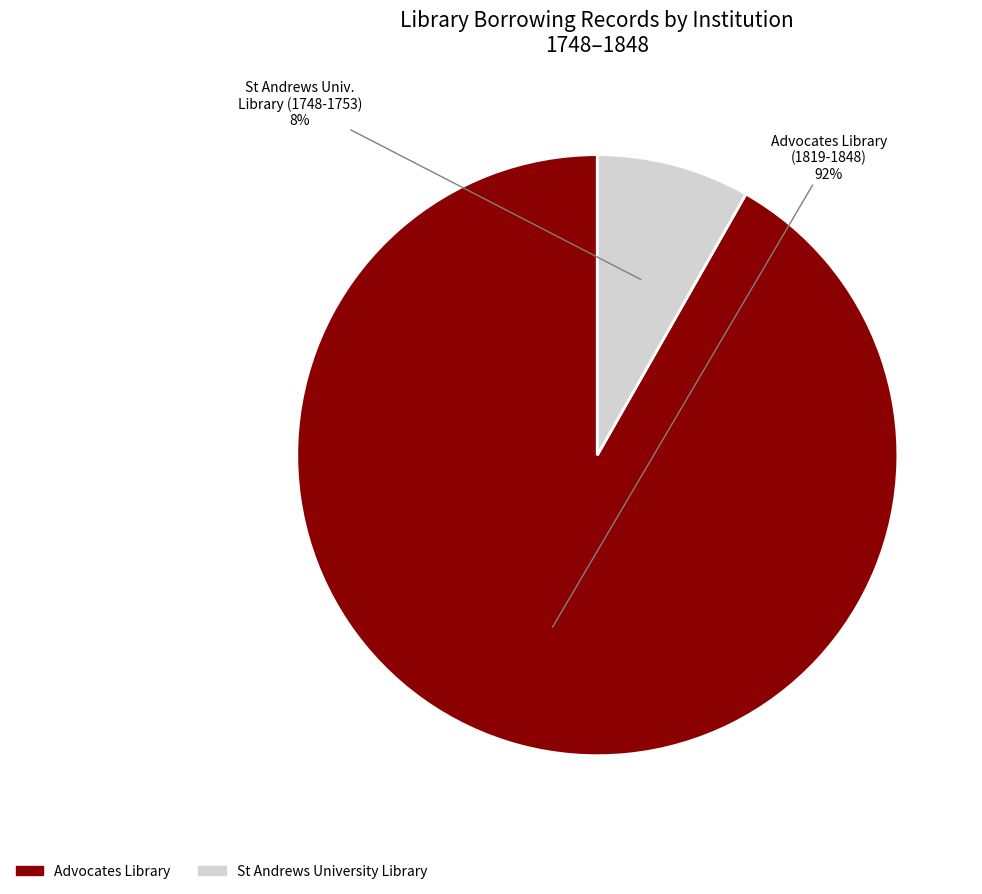

To the nearest percent, what is the average slice percentage?

50%